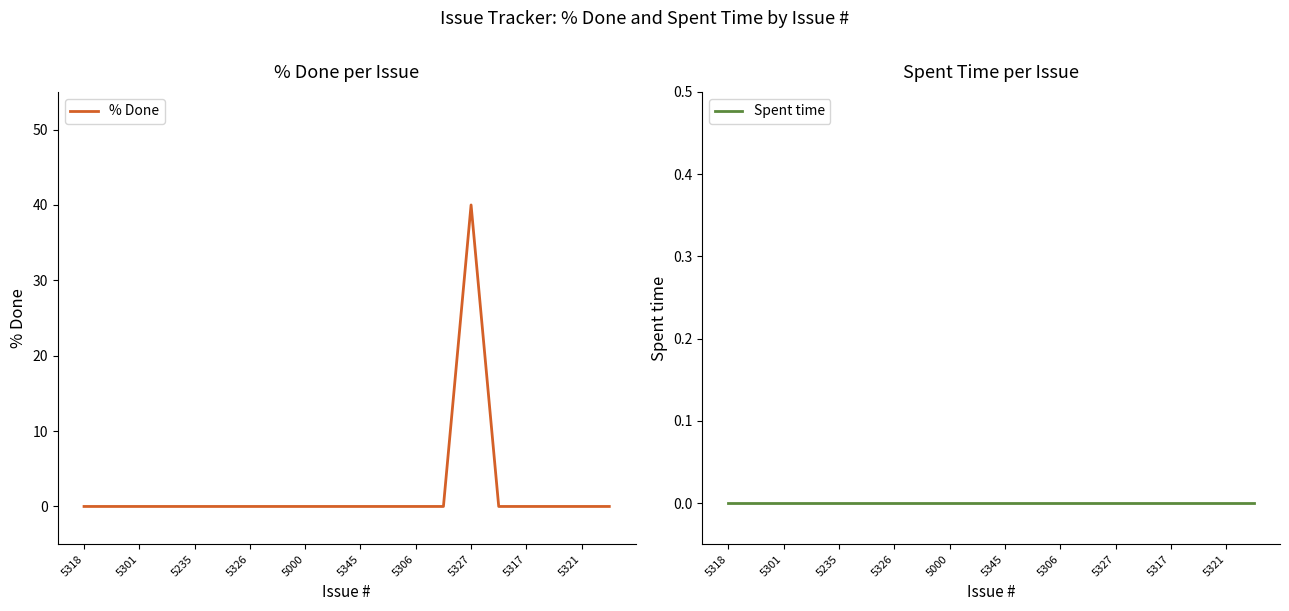

The value of % Done at 5345 is 0. True or false?

True